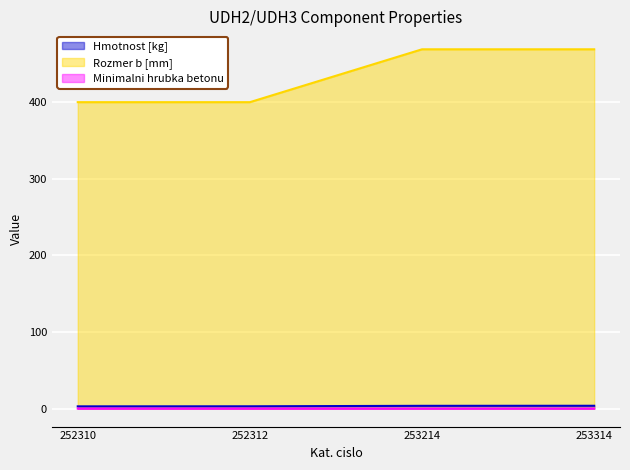

True or false: Minimalni hrubka betonu has a value of 0.1 at 252312.

False